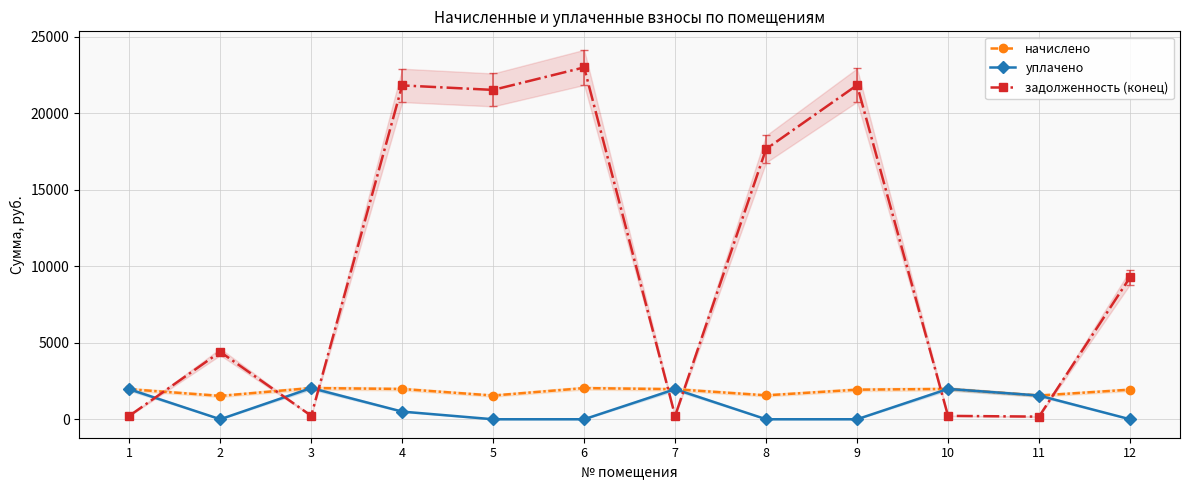

How many data points in уплачено are above 500?

5